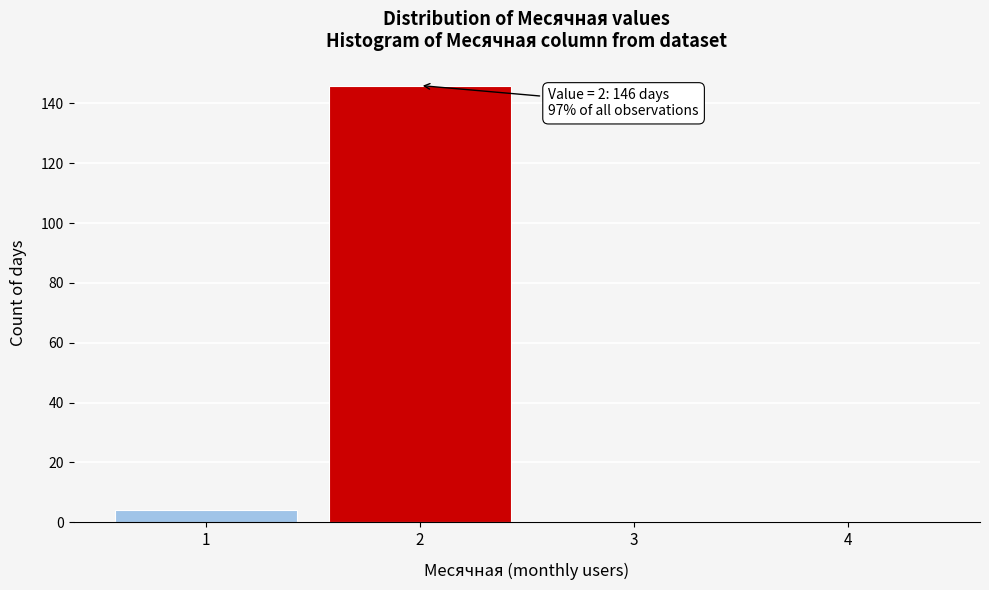

Reading left to right, list all the values displayed in this chart.

1=4	2=146	3=0	4=0